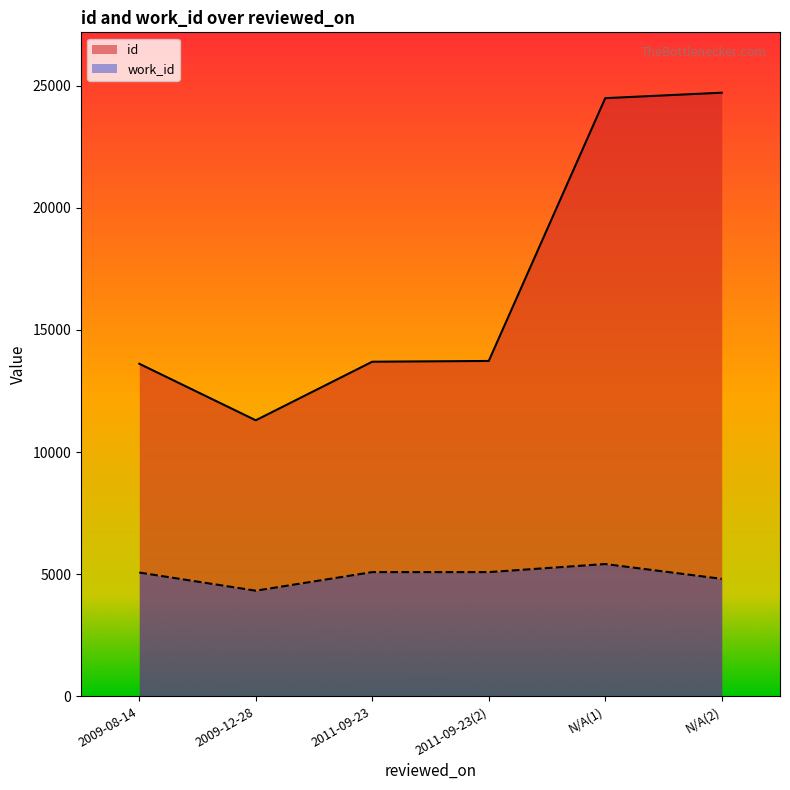

What is the difference between the maximum and minimum values in the id series?

13410